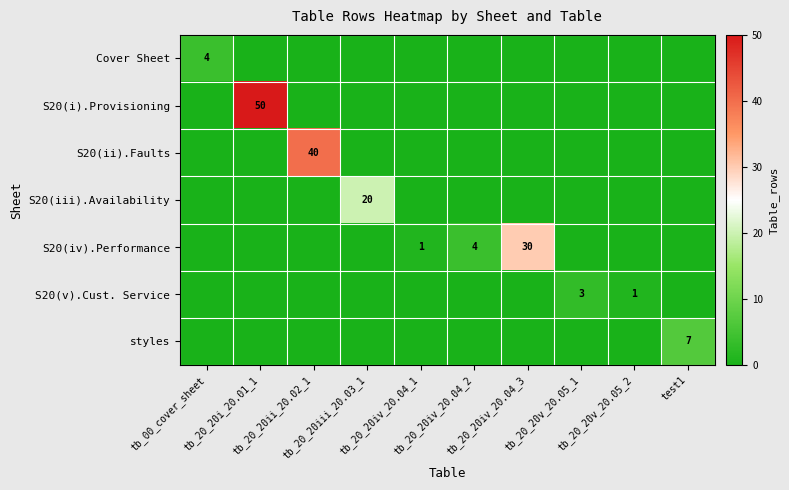

At which label is styles closest to 3?

tb_00_cover_sheet